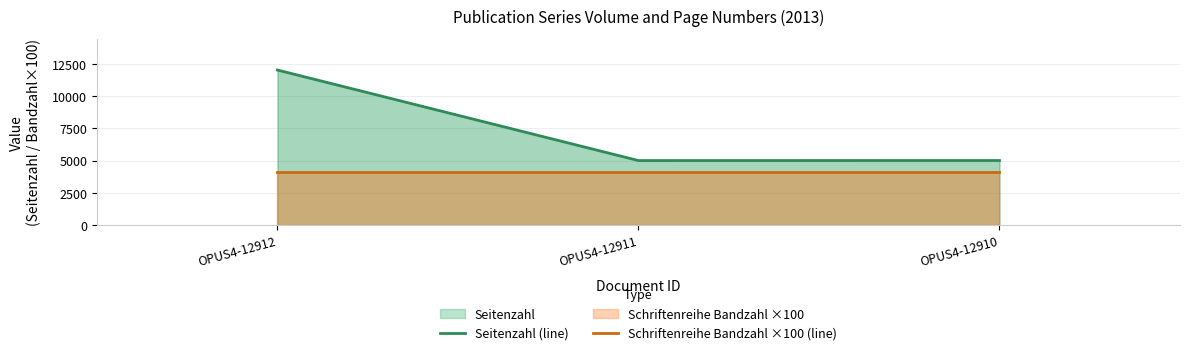

Does the chart display data point markers on the line(s)?

No